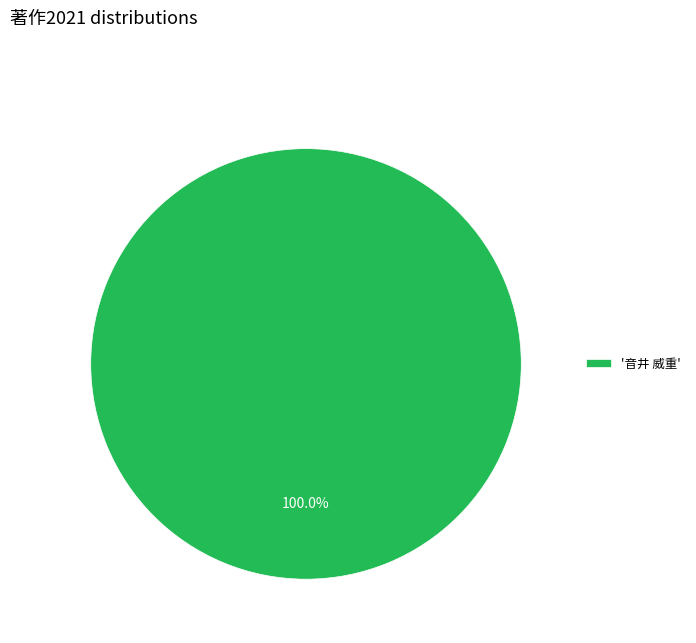

Rank the categories by value from lowest to highest.

'音井 威重'